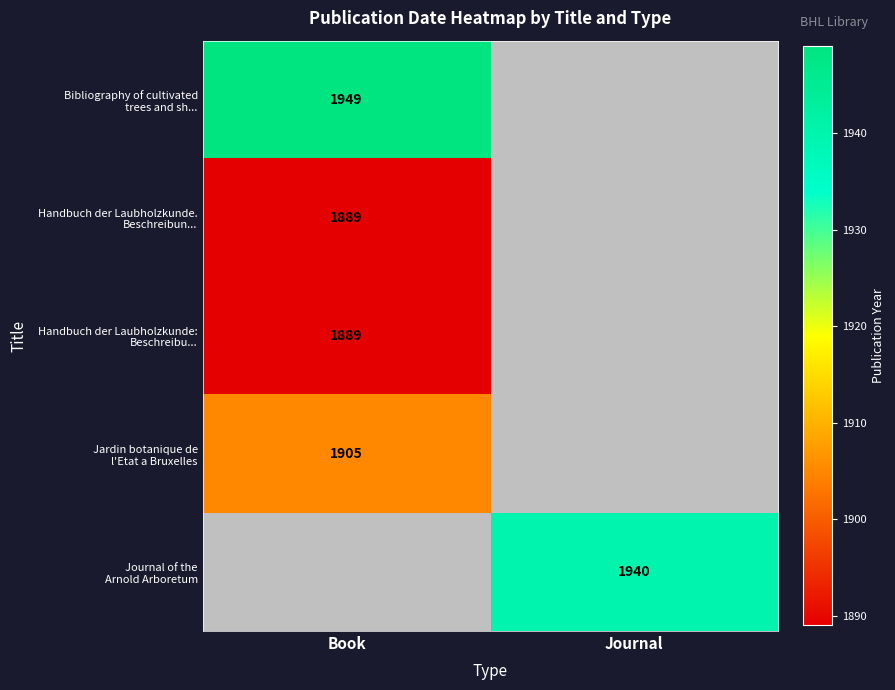

Which series has the largest total across all categories?

Bibliography of cultivated trees and sh...